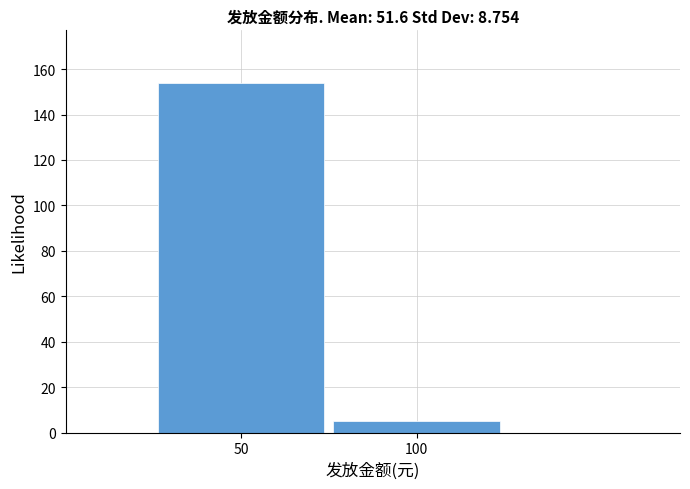

Reading left to right, what are all the values shown in this chart?

50=154	100=5